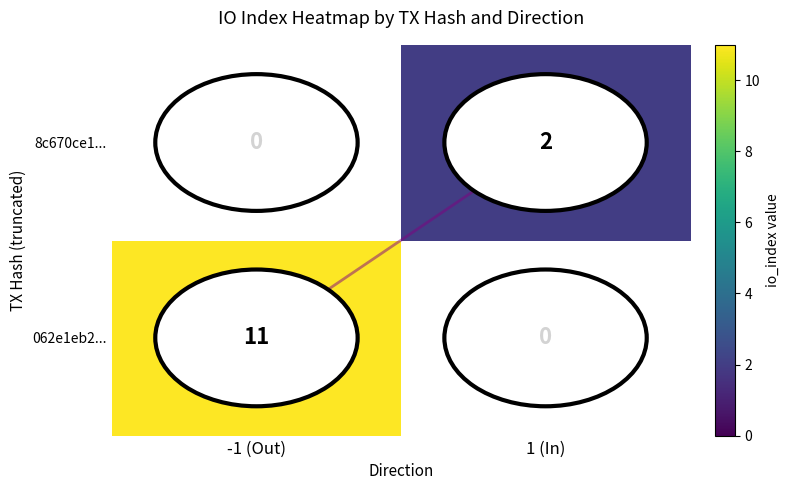

At how many categories does at least one series exceed 6?

1